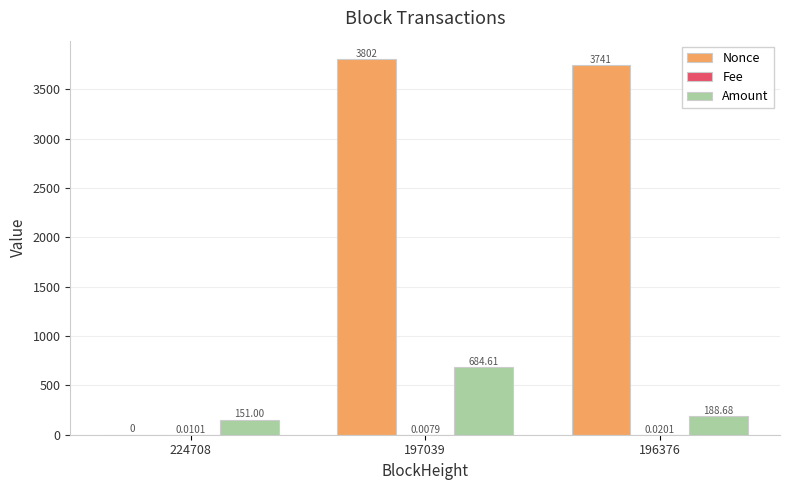

What is the sum of the Nonce values at 224708 and 197039?

3802.0